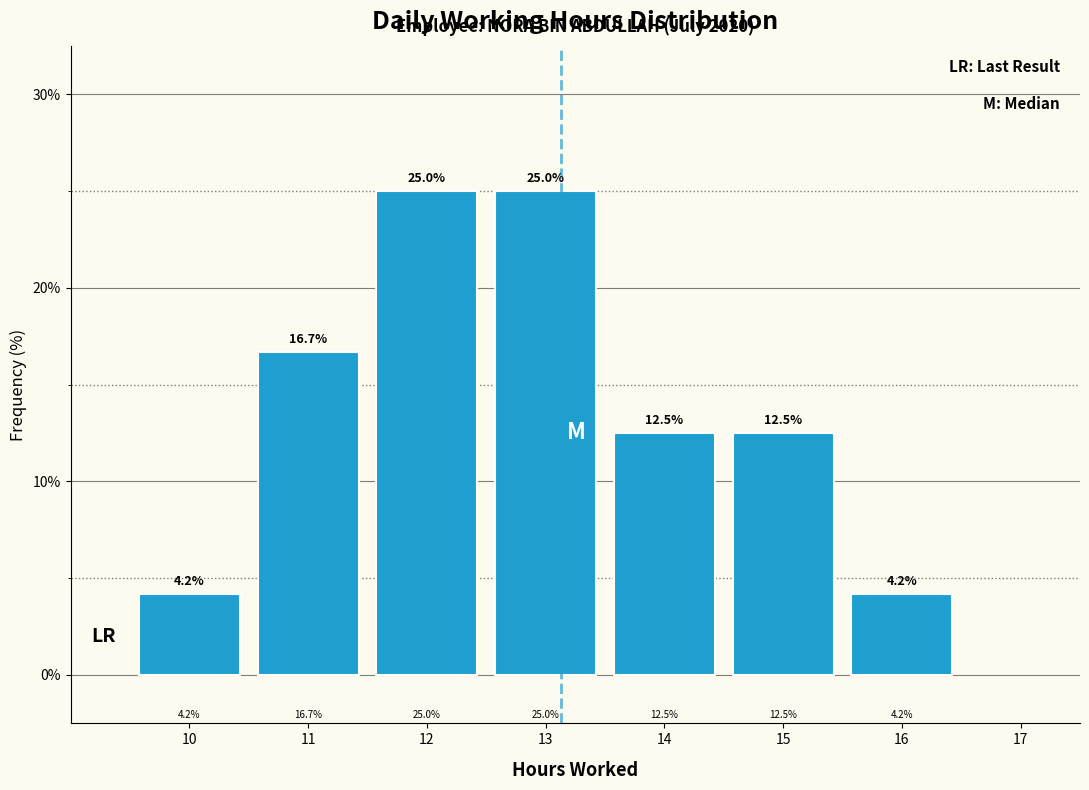

How tall is the bar that spans 13.5 to 14.5 on the x-axis?

12.5